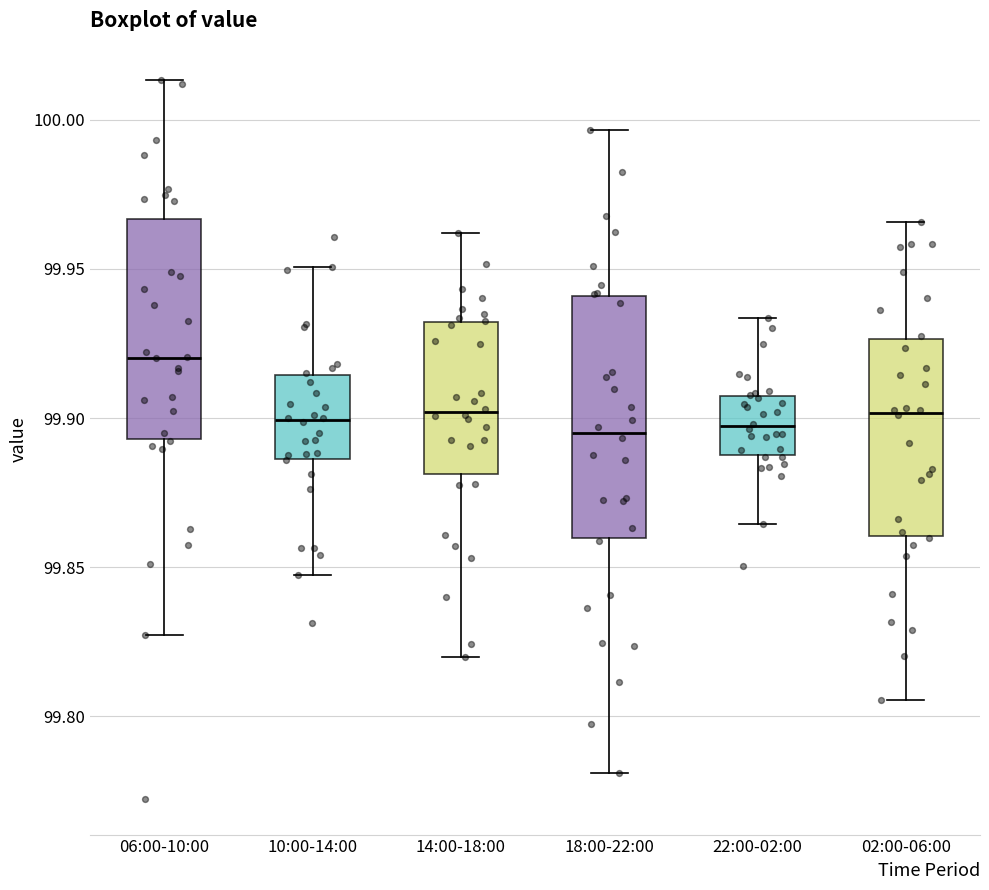

Reading left to right, transcribe this box plot: for each box, give where its median line is, the range the box spans, and where its two whiskers end, as read against the y-axis. The values are not printed on the chart, so give them approximately, as read against the axis.

06:00-10:00: median 99.920, box 99.895 to 99.965, whiskers 99.825 to 100.015
10:00-14:00: median 99.900, box 99.885 to 99.915, whiskers 99.845 to 99.950
14:00-18:00: median 99.900, box 99.880 to 99.930, whiskers 99.820 to 99.960
18:00-22:00: median 99.895, box 99.860 to 99.940, whiskers 99.780 to 99.995
22:00-02:00: median 99.895, box 99.890 to 99.905, whiskers 99.865 to 99.935
02:00-06:00: median 99.900, box 99.860 to 99.925, whiskers 99.805 to 99.965